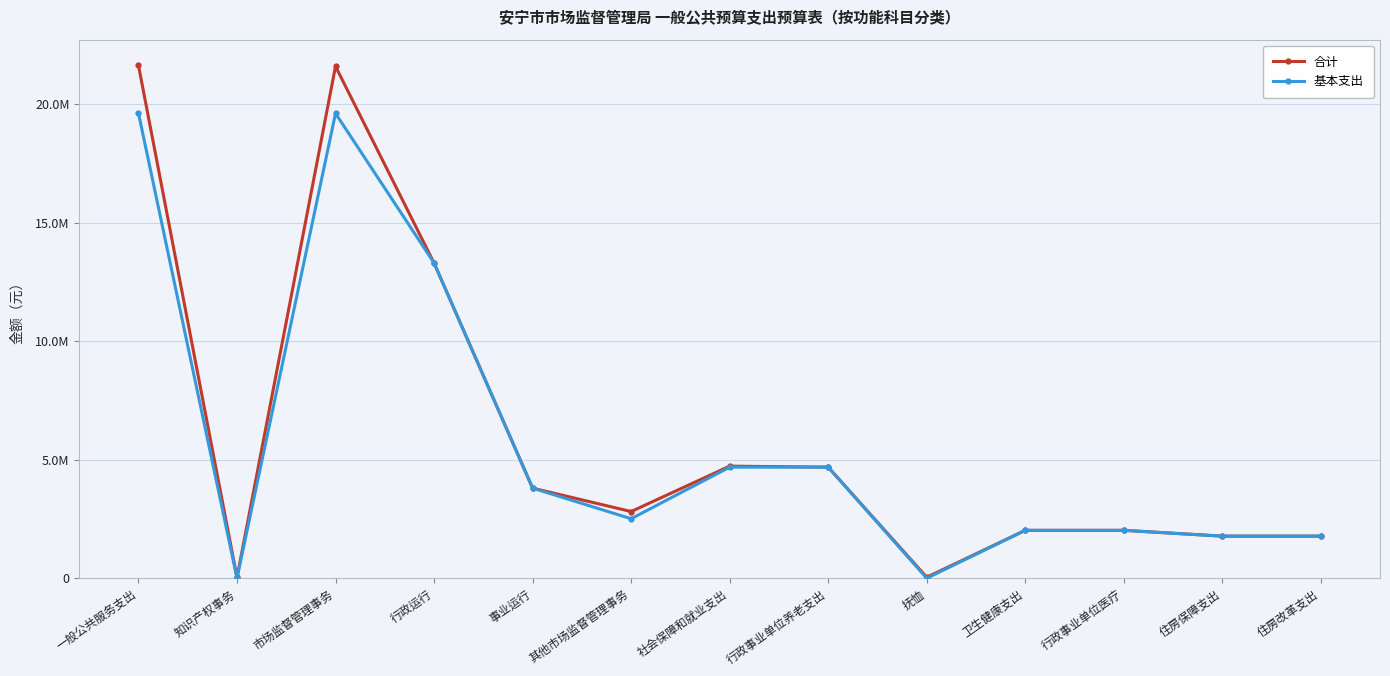

Is this an area chart (filled region under the line)?

No